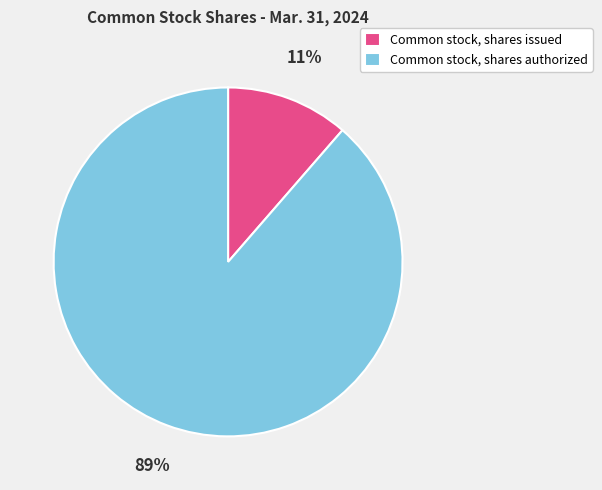

How many segments does this pie chart have?

2